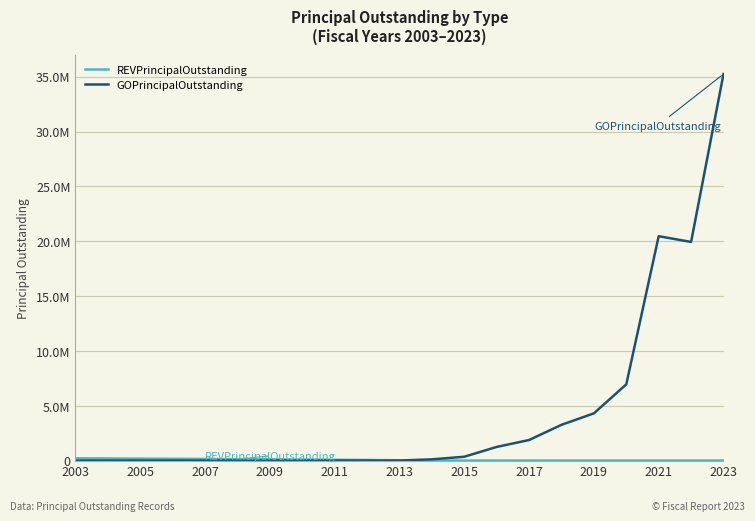

What is the value of the REVPrincipalOutstanding point at the 1st from the left?

205000